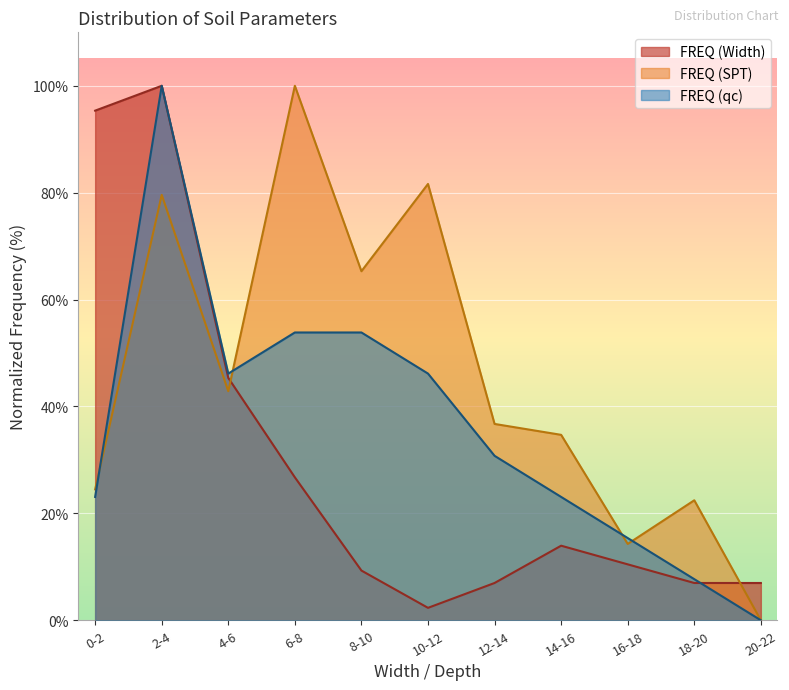

At how many categories does at least one series exceed 69?

4